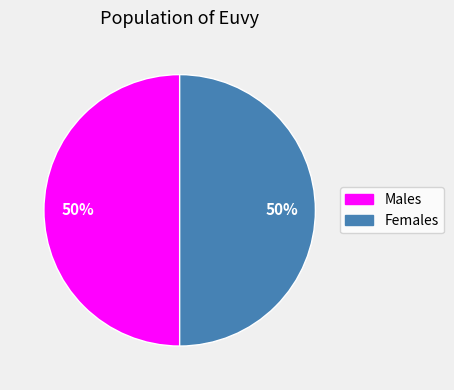

To the nearest percent, what portion does Females represent?

50%